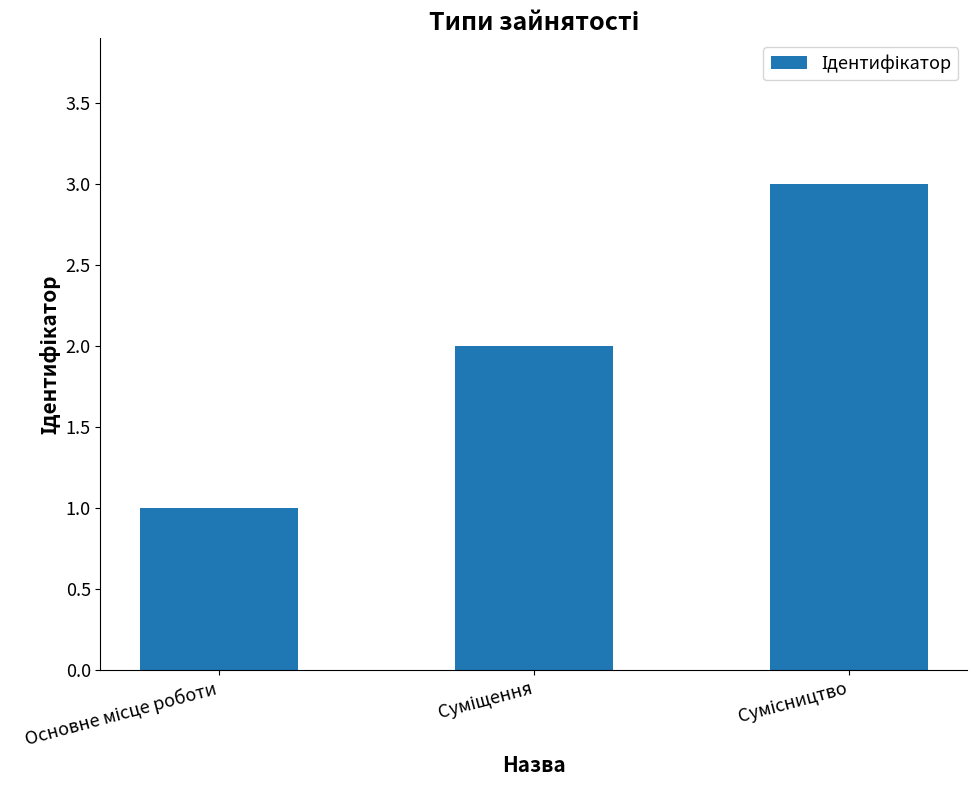

What is the sum of all values?

6